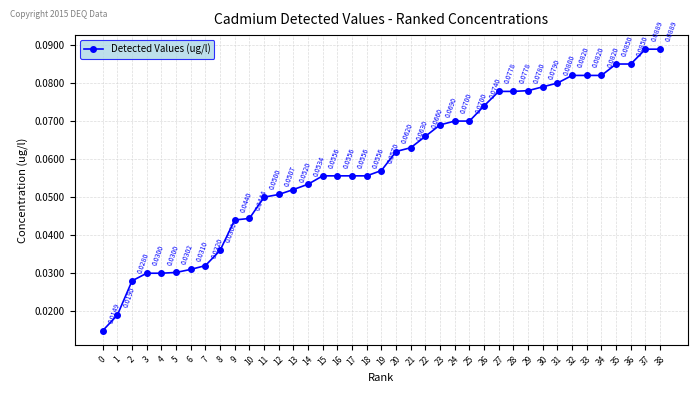

The chart shows a value of 0.0 at 22. True or false?

False